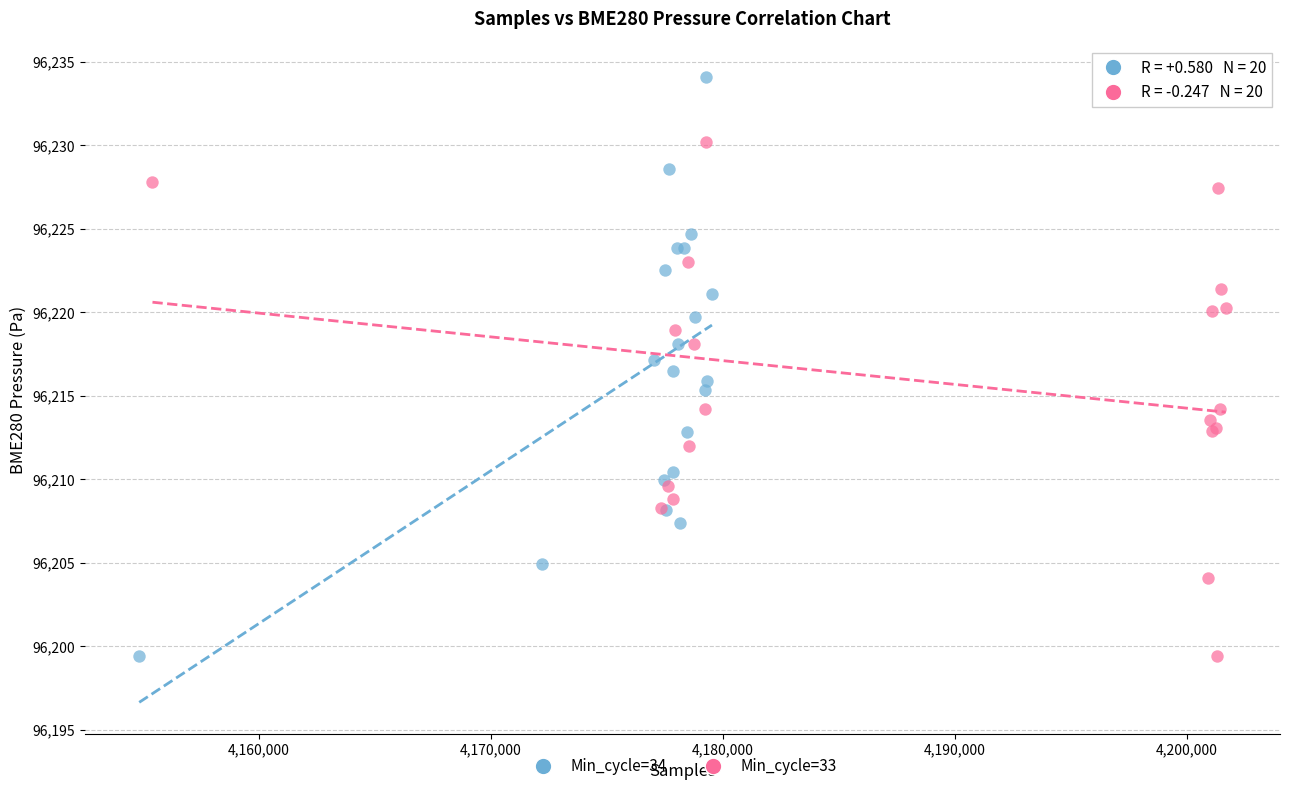

Which series has the widest spread of Y values?

Min_cycle=34